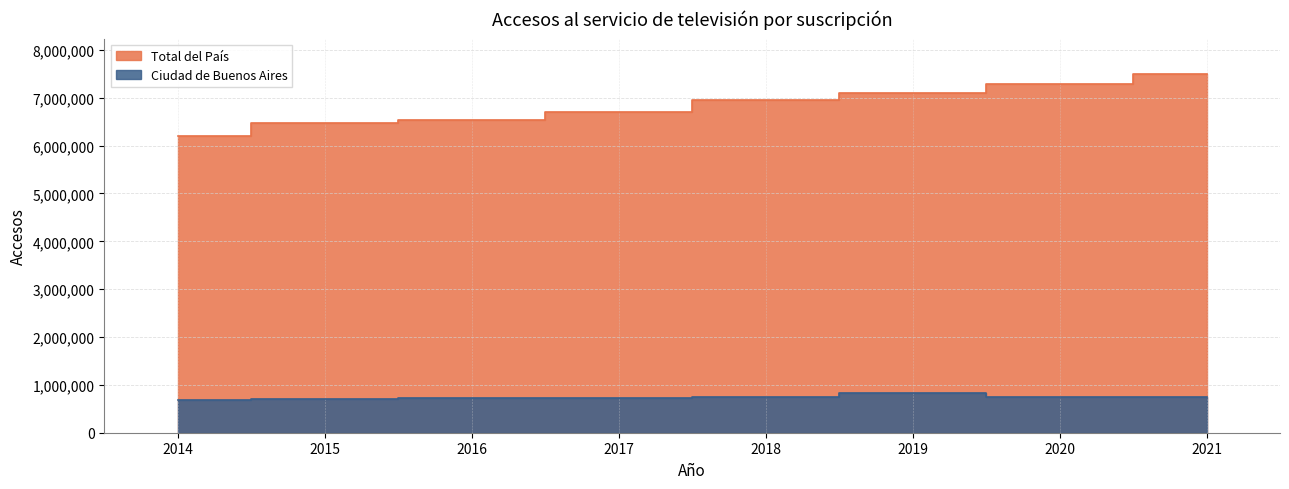

Reading left to right, transcribe all the data shown in this chart.

Total del País: 2014=6200236	2015=6466241	2016=6533069	2017=6711374	2018=6954615	2019=7103389	2020=7276997	2021=7488417
Ciudad de Buenos Aires: 2014=690884	2015=704033	2016=716795	2017=716482	2018=747702	2019=839659	2020=744700	2021=743494